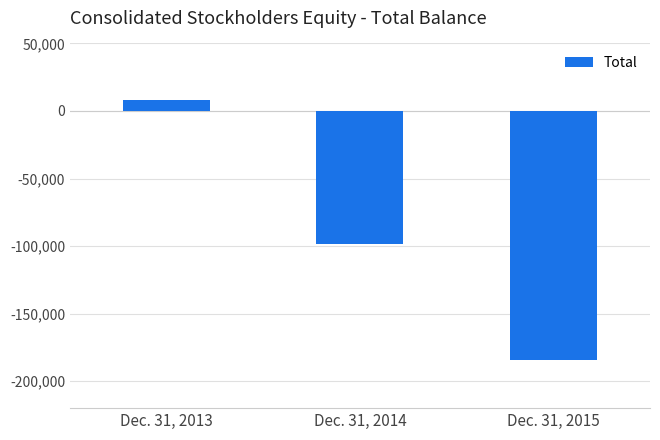

Count the number of values greater than -98398.

1